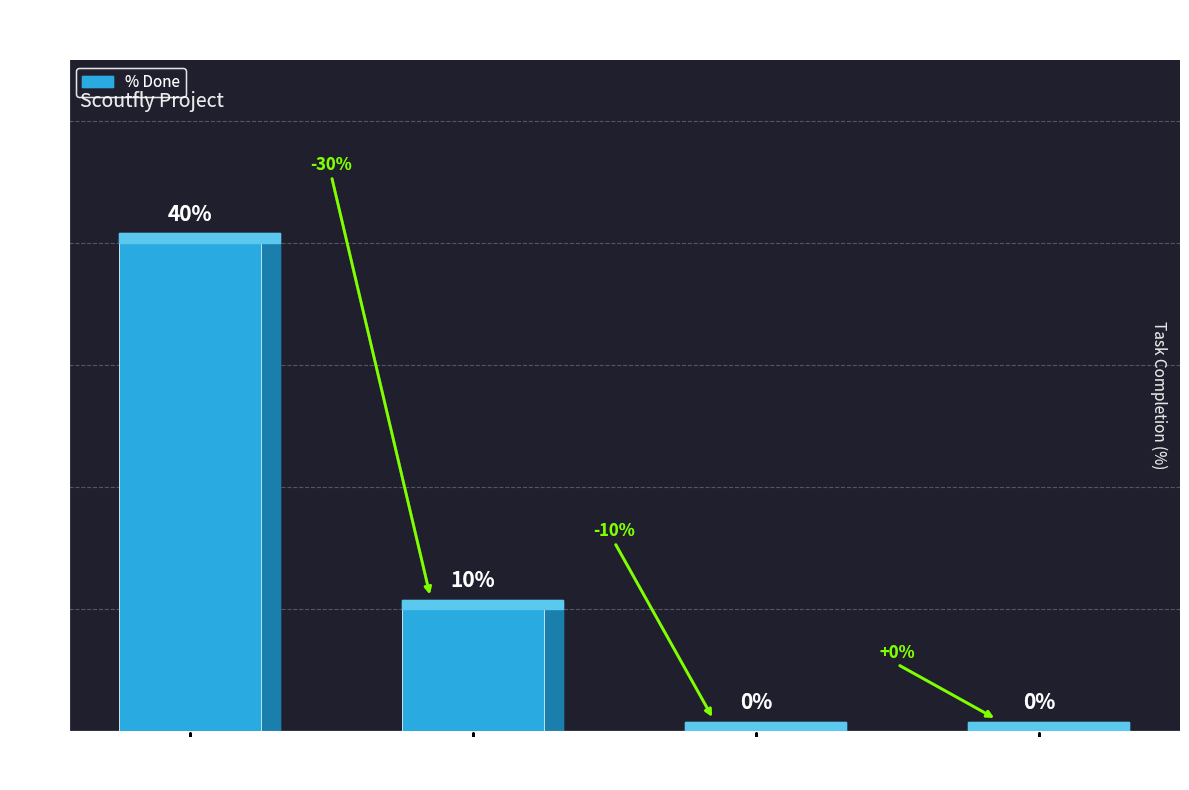

Count the number of values greater than 10.

1